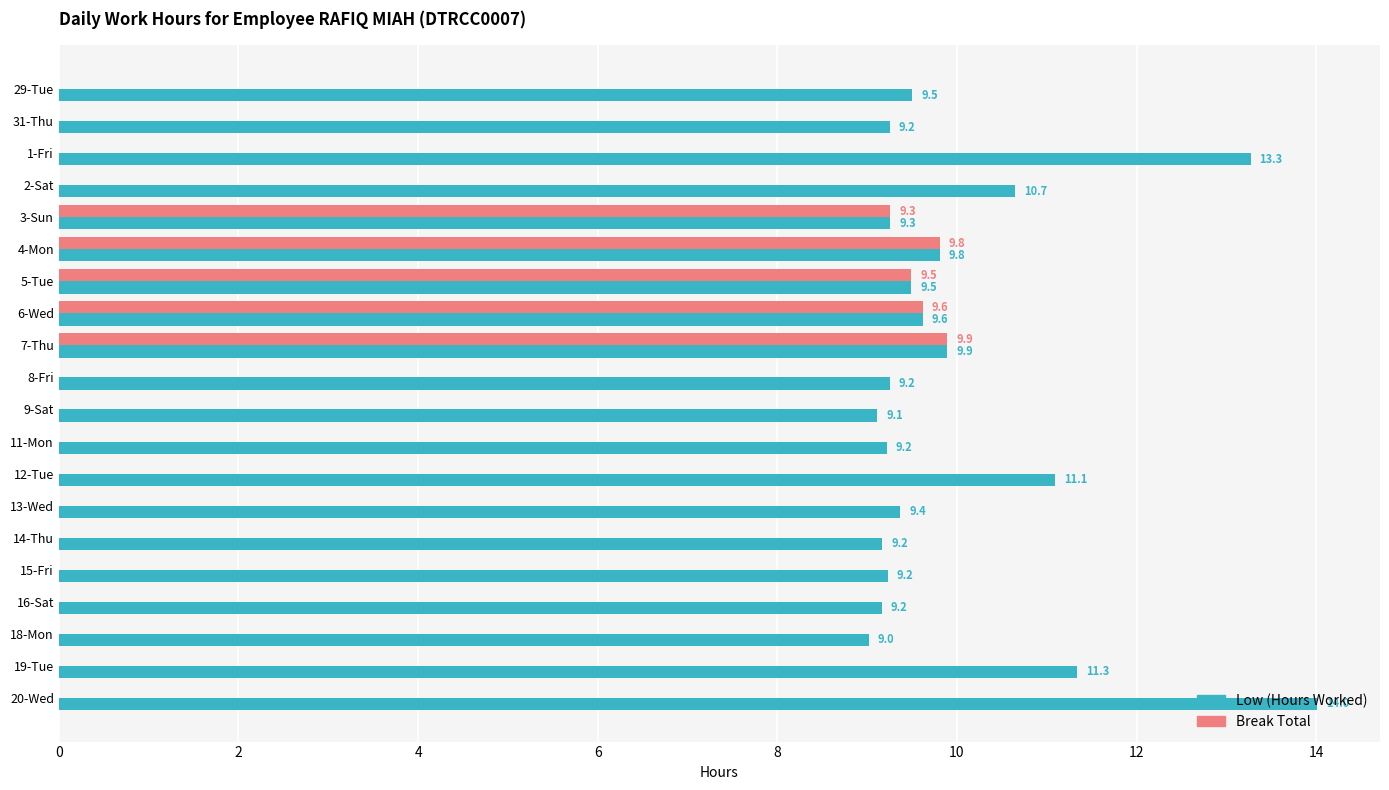

Which series changed the most between 4-Mon and 15-Fri?

Break Total